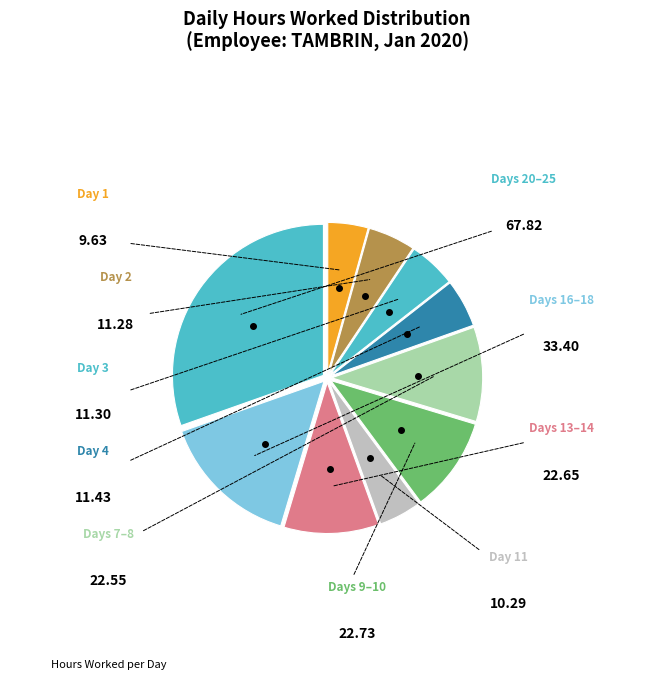

How many segments does this pie chart have?

10